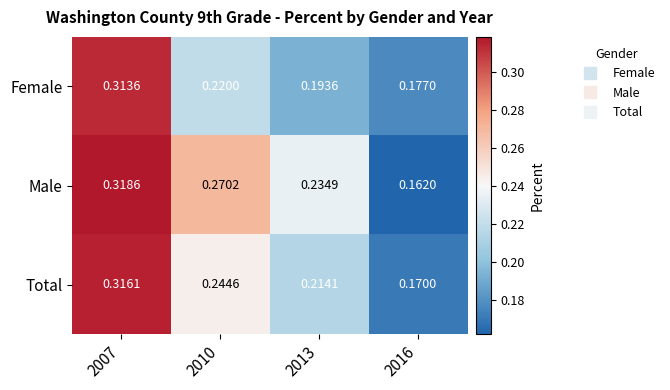

How many data points does each series have?

4